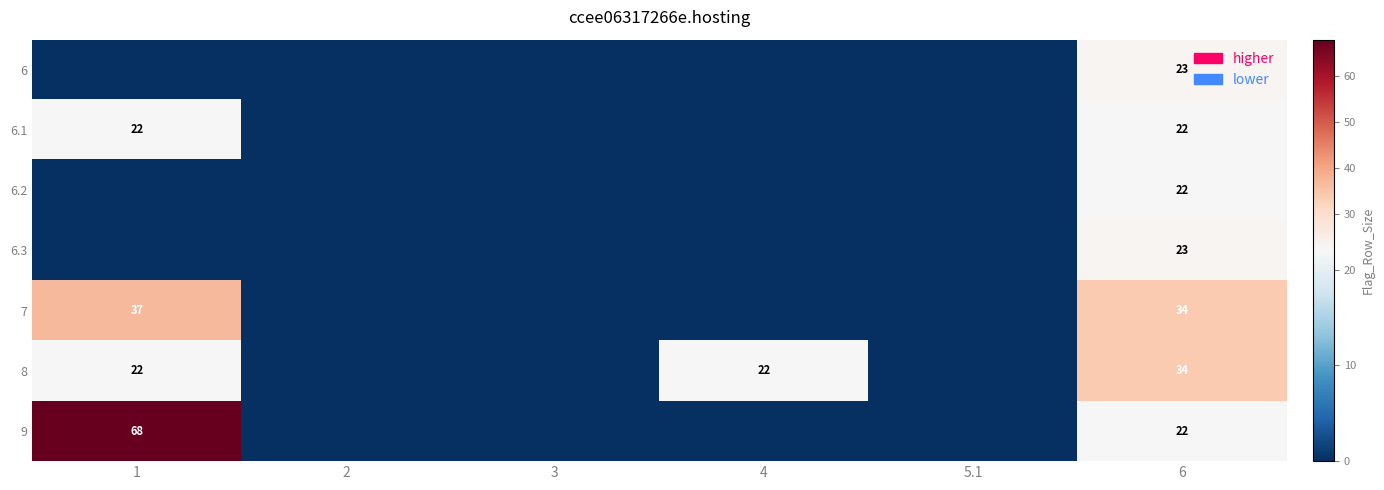

The 6.1 series shows 39 at 6. True or false?

False